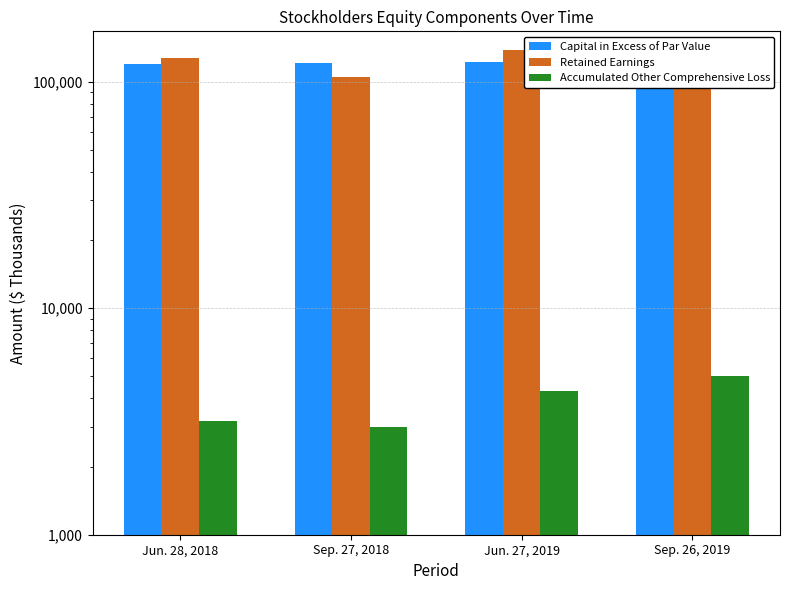

What is the minimum value shown in the chart?

2984